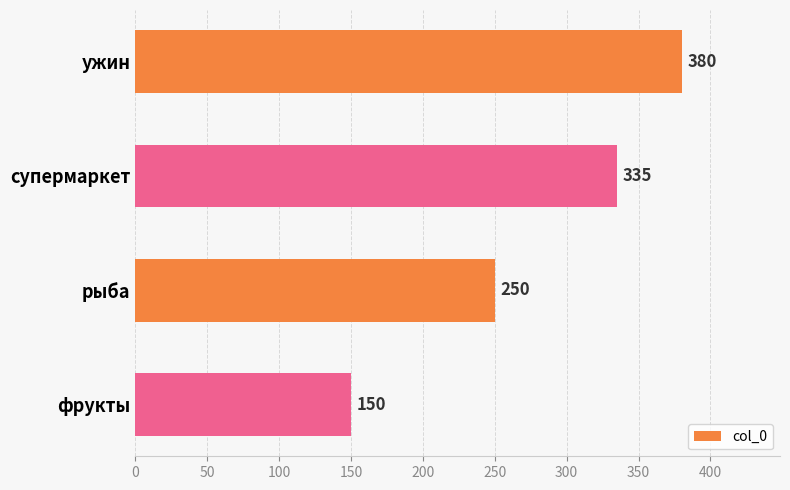

List the labels in order of value, largest first.

ужин, супермаркет, рыба, фрукты